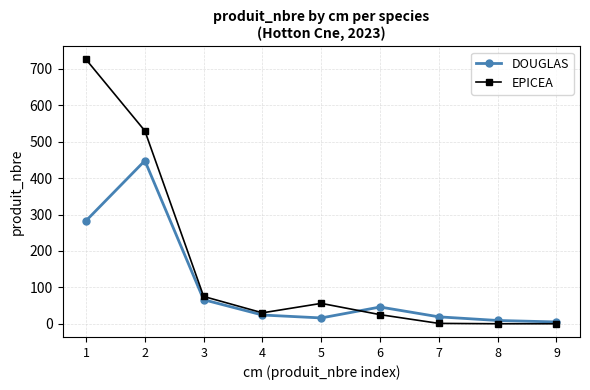

The EPICEA series shows 25 at 6. True or false?

True